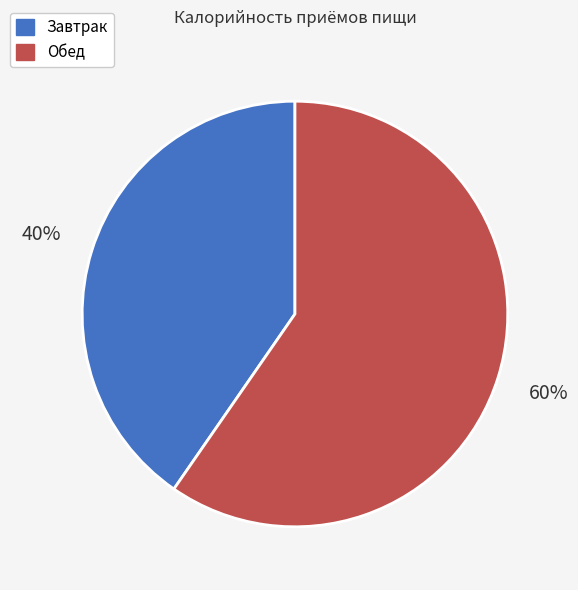

To the nearest percent, what is the average slice percentage?

50%